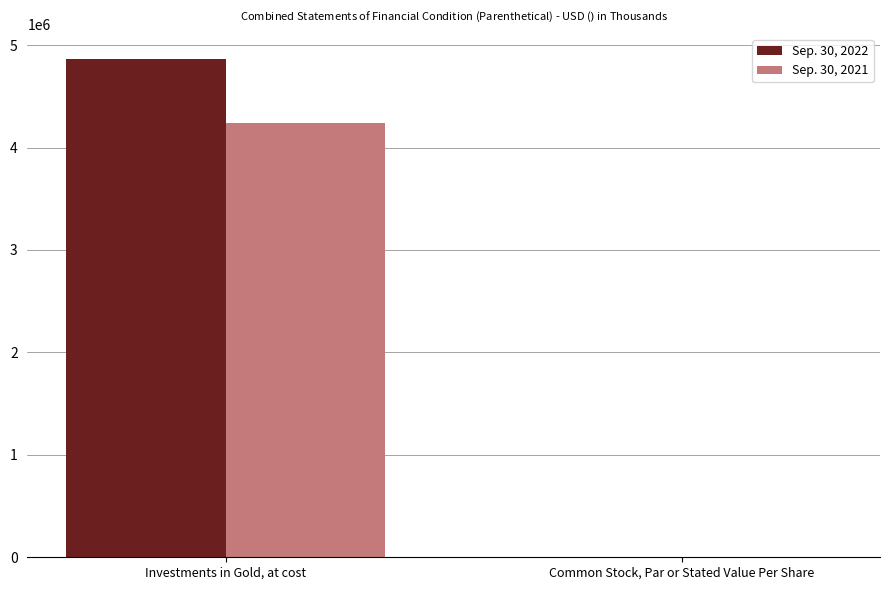

At which category is the sum across all series the highest?

Investments in Gold, at cost